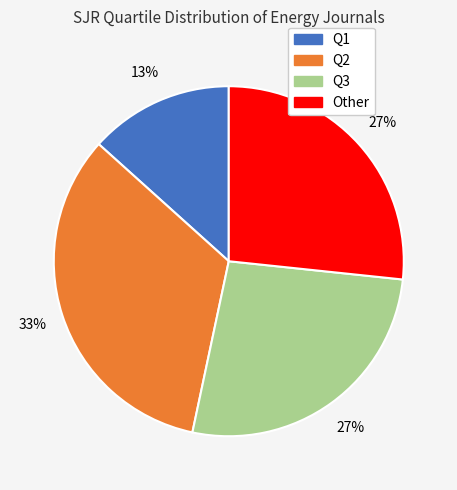

Which category has the biggest portion of the pie?

Q2